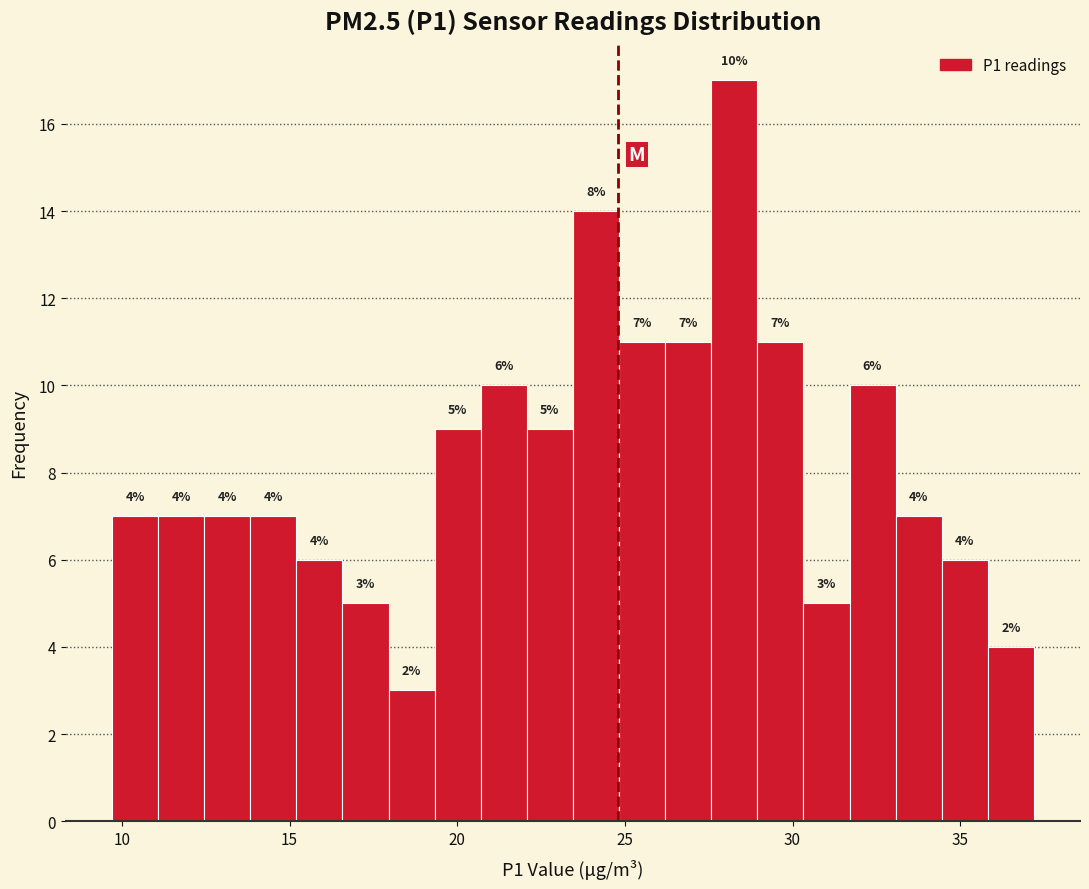

Read against the x-axis, roughly where is the centre of the tallest bar?

28.5